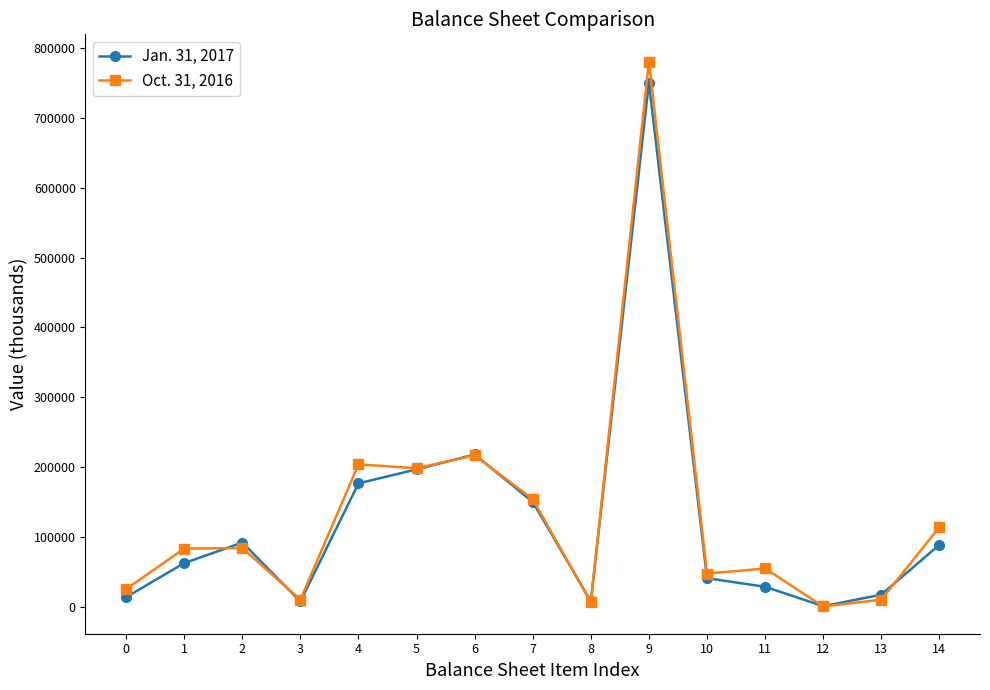

Which series has the largest total across all categories?

Oct. 31, 2016